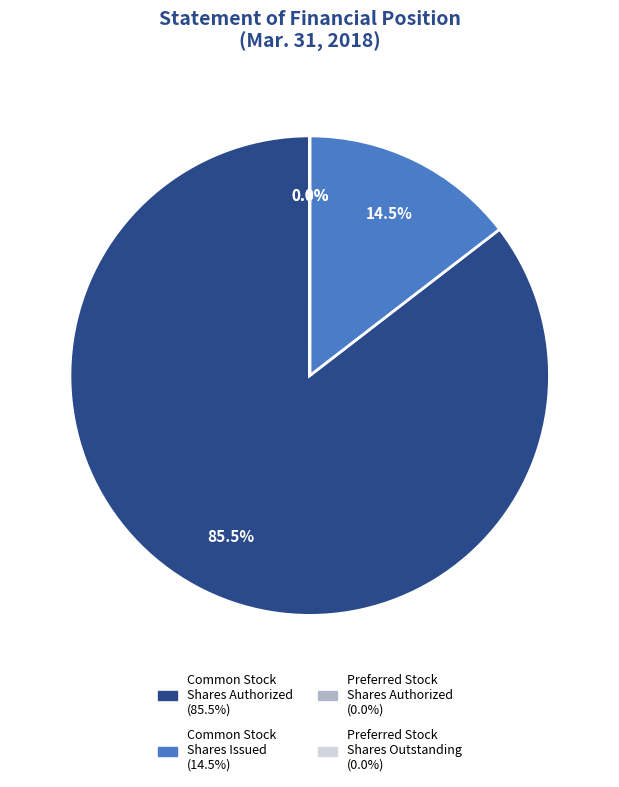

Does any single category account for the majority?

Yes